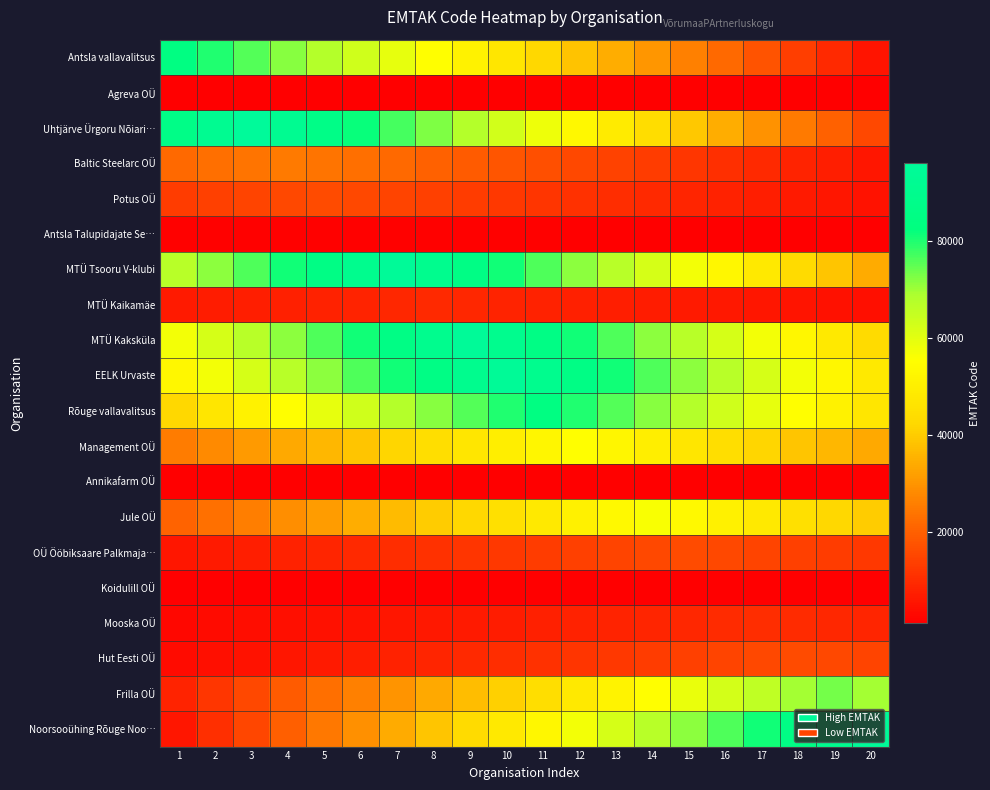

How many categories are shown in the chart?

20